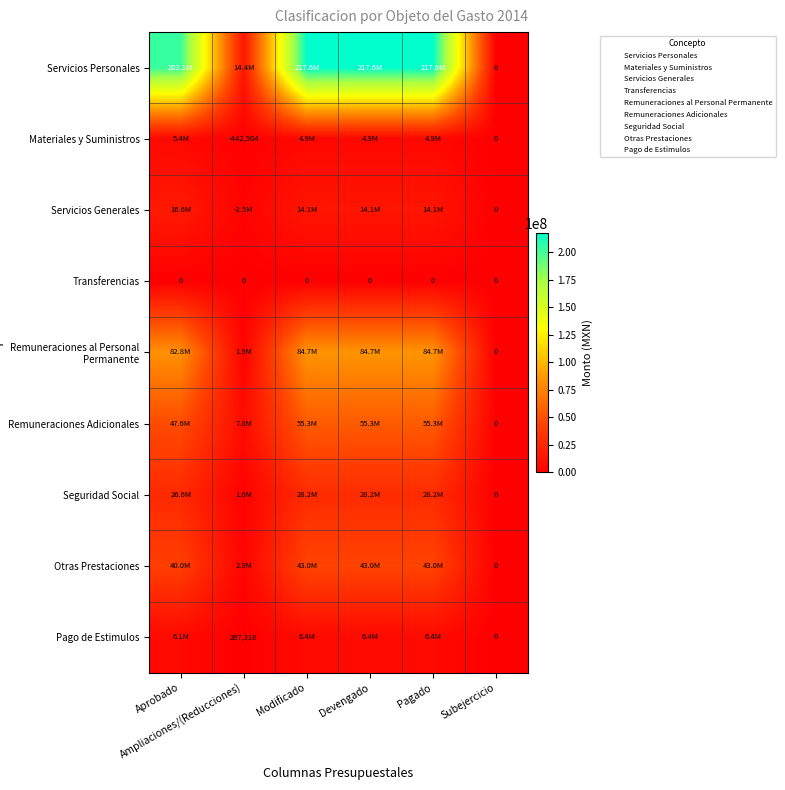

What is the maximum value shown in the chart?

217589056.4